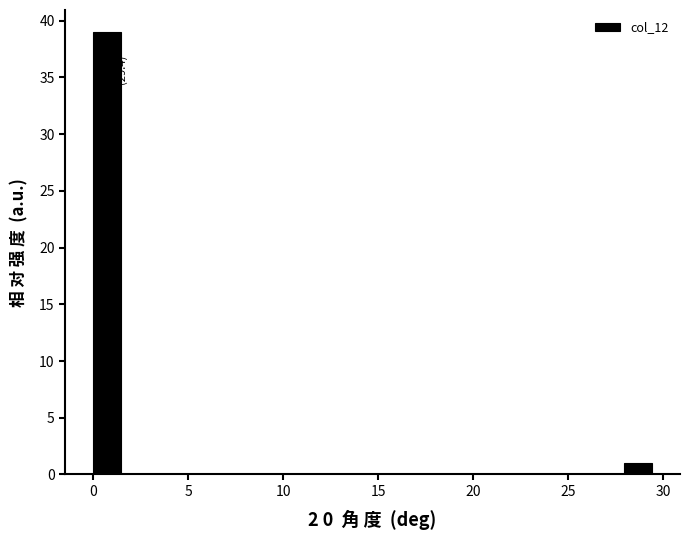

Around what value on the x-axis is the tallest bar? Give the approximate position of its centre, as read against the axis.

0.5